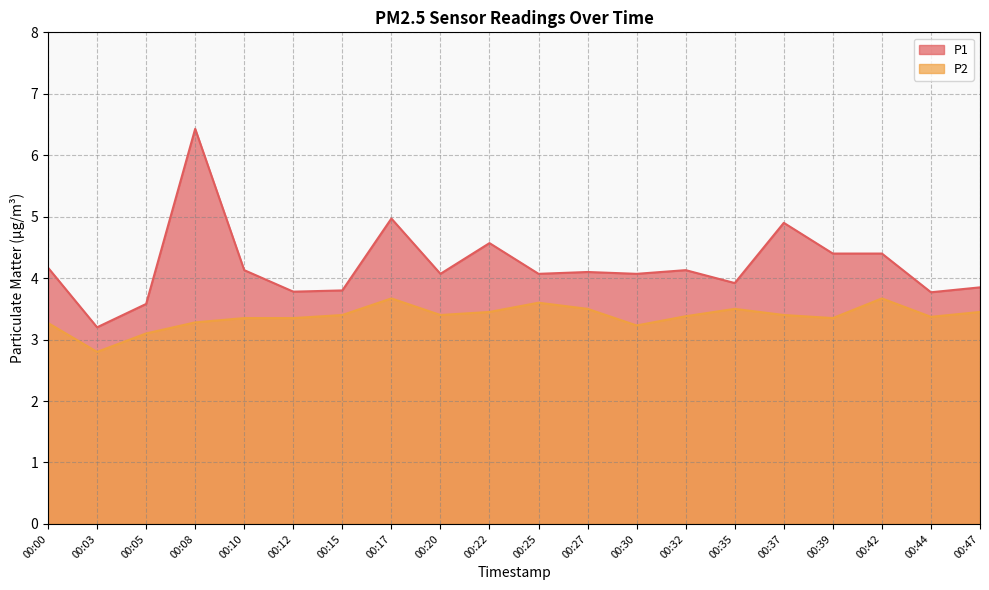

What are all the series names shown in the legend?

P1, P2